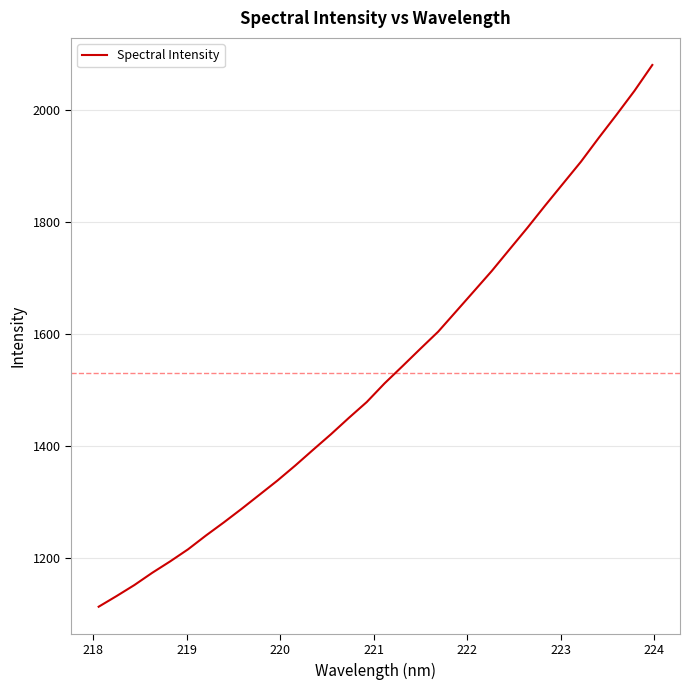

What is the difference between the maximum and minimum values?

966.6